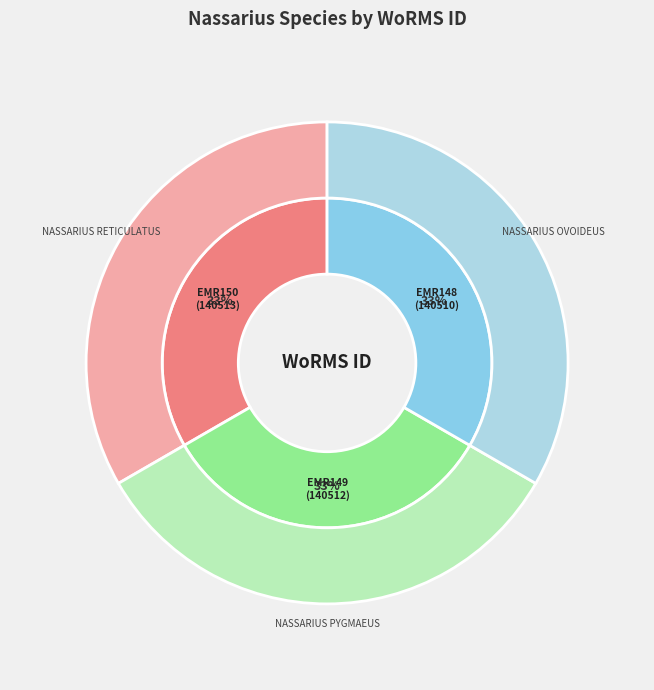

True or false: EMR148 accounts for 33% of the total.

True